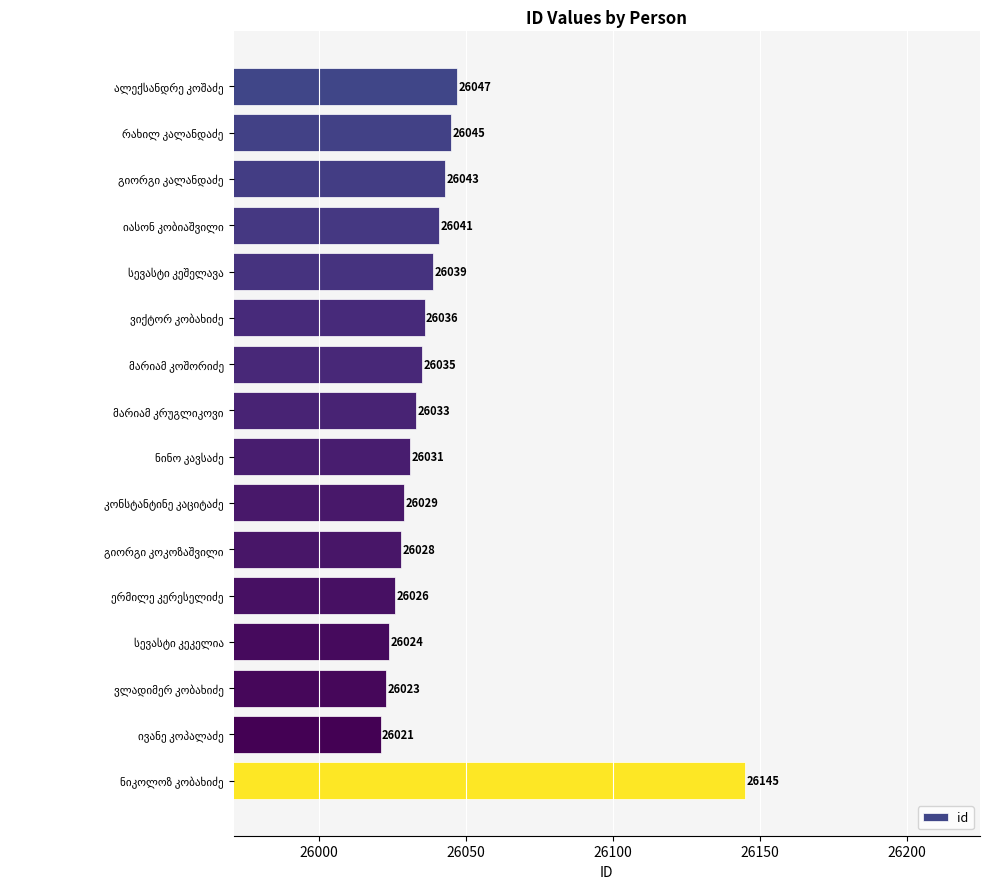

What is the difference between the second highest and second lowest values?

24